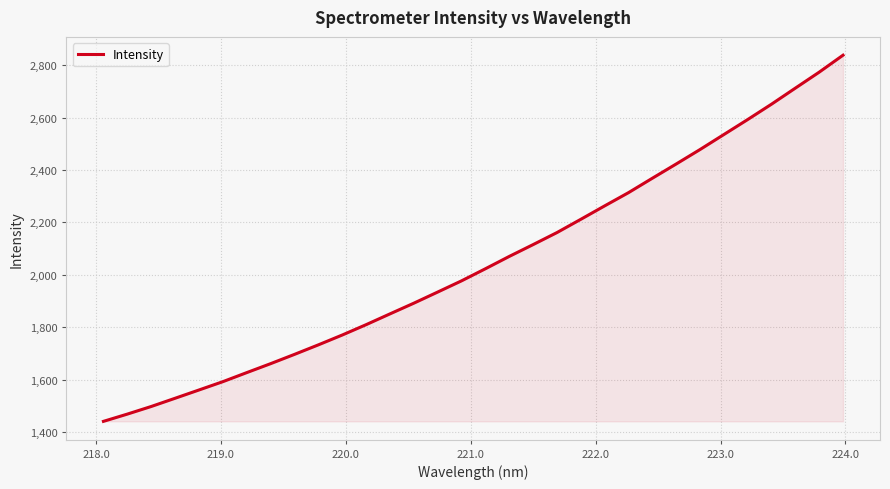

What is the difference between the maximum and minimum values?

1396.9